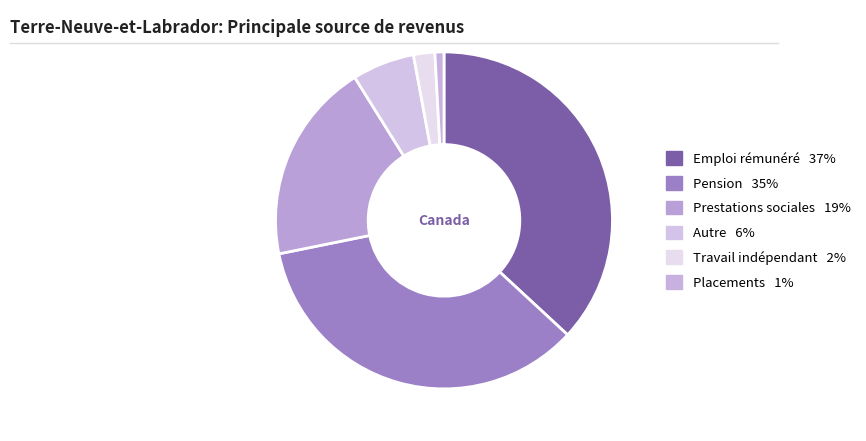

Does Travail indépendant account for over 50% of the chart?

No